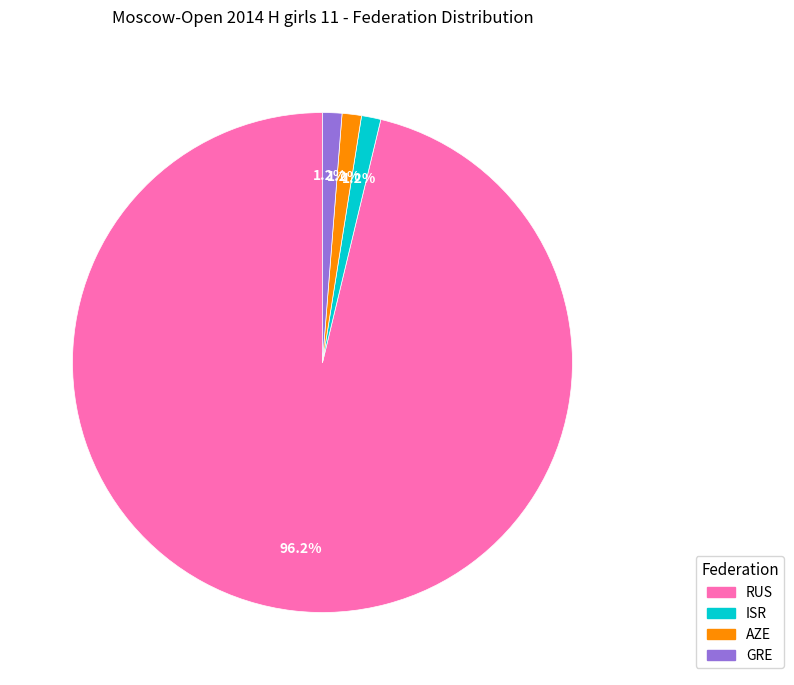

Does RUS account for over 50% of the chart?

Yes